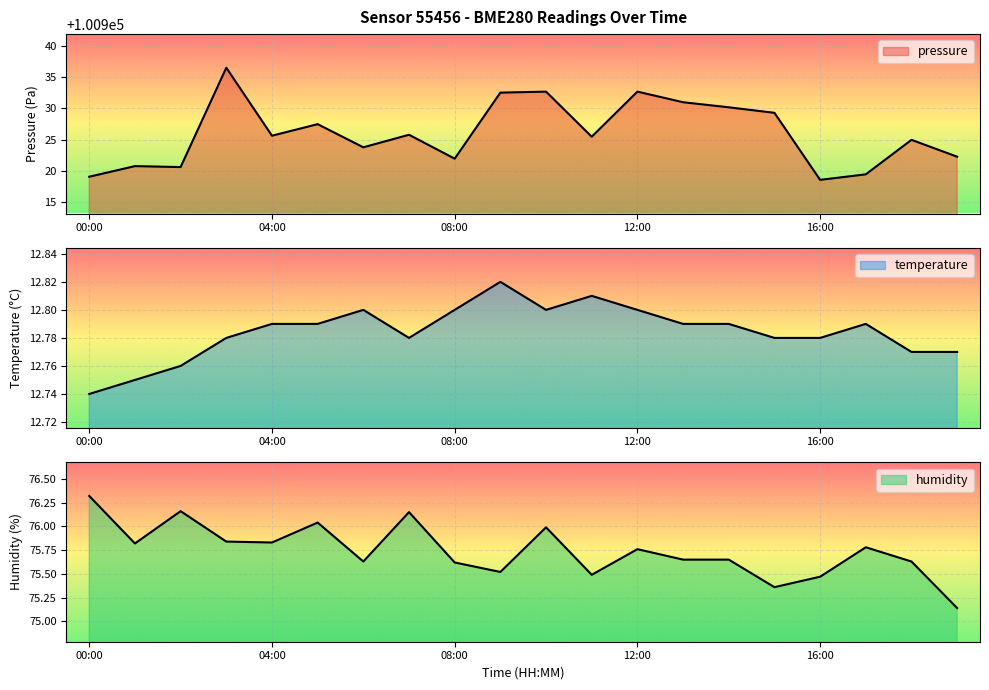

What are all the series names shown in the legend?

pressure, temperature, humidity